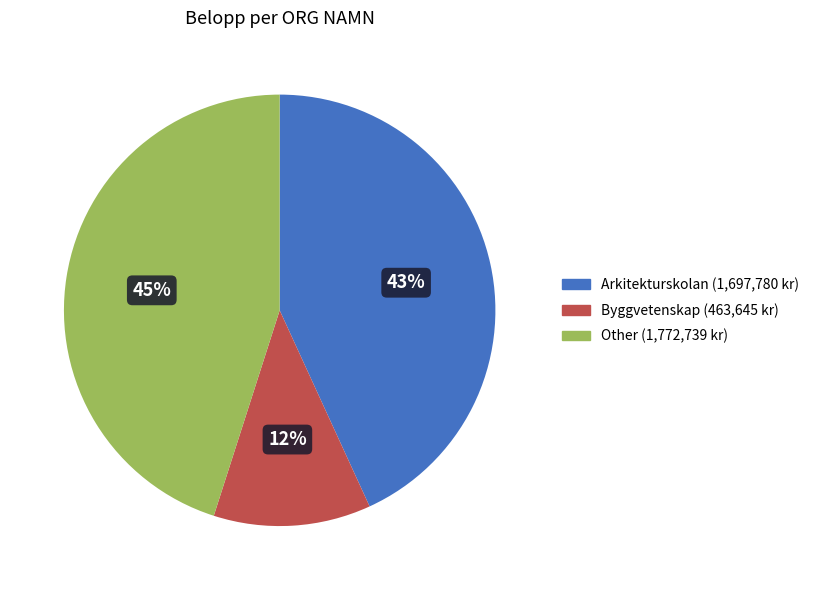

Does any single category account for the majority?

No